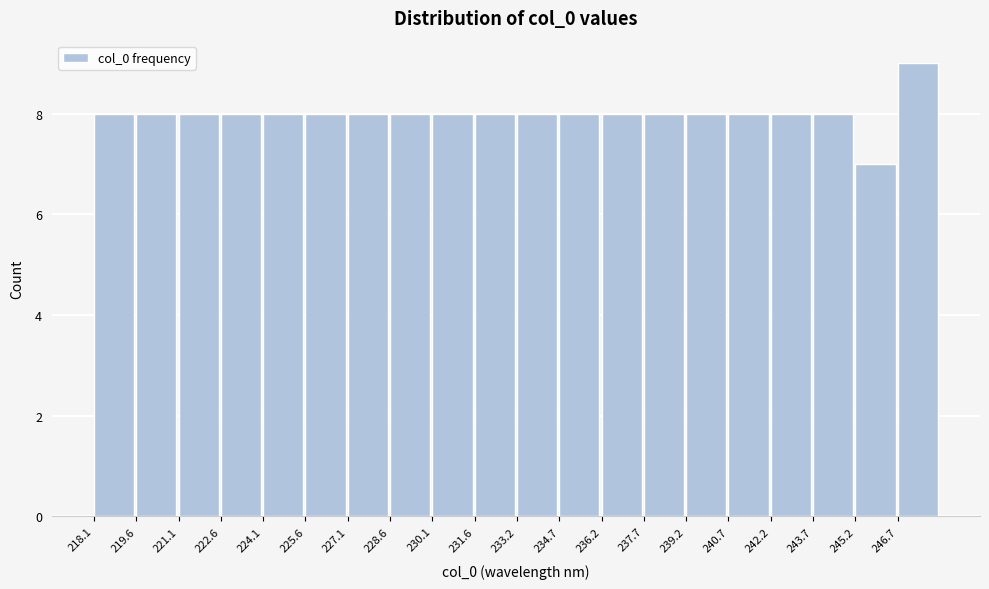

Reading left to right, list every bar in this chart as the range it spans on the x-axis followed by its height. Neither the bar edges nor the heights are printed on the chart, so give them approximately, as read against the axes.

218.0 to 219.6: 8
219.6 to 221.0: 8
221.0 to 222.6: 8
222.6 to 224.0: 8
224.0 to 225.6: 8
225.6 to 227.2: 8
227.2 to 228.6: 8
228.6 to 230.2: 8
230.2 to 231.6: 8
231.6 to 233.2: 8
233.2 to 234.6: 8
234.6 to 236.2: 8
236.2 to 237.6: 8
237.6 to 239.2: 8
239.2 to 240.8: 8
240.8 to 242.2: 8
242.2 to 243.8: 8
243.8 to 245.2: 8
245.2 to 246.8: 7
246.8 to 248.2: 9